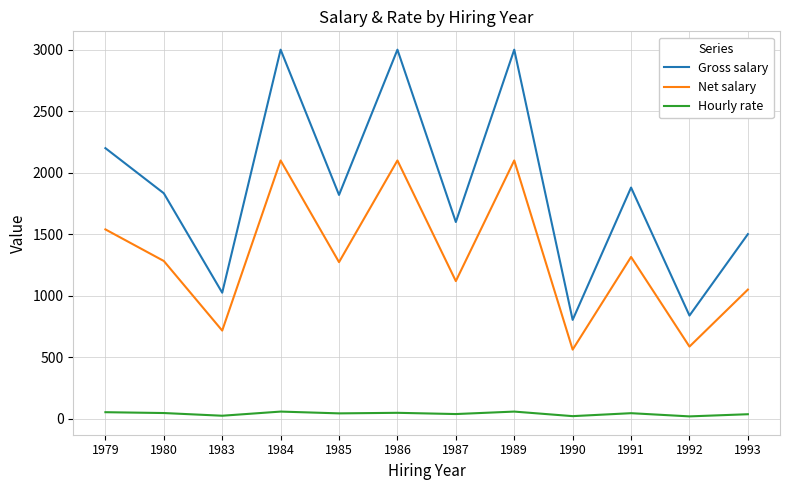

True or false: Hourly rate has more than 0 points higher than both neighbors.

True